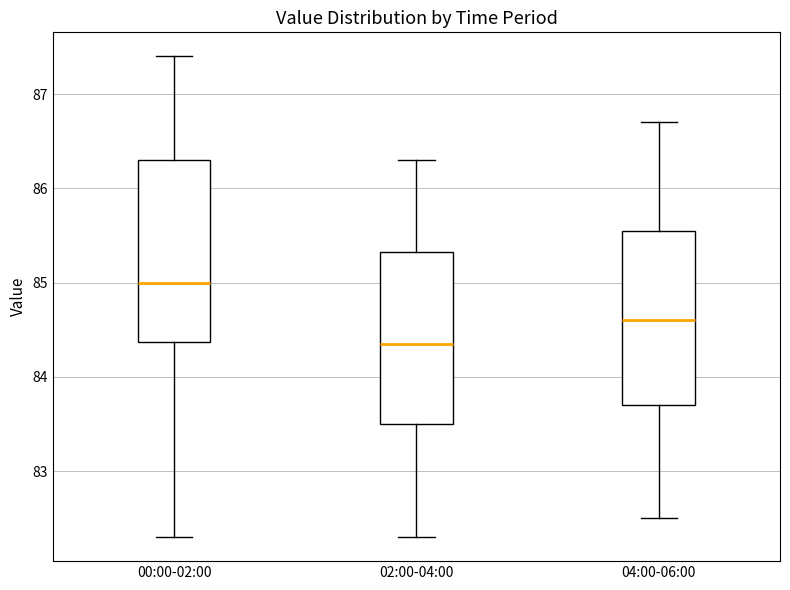

Which box has the highest median line?

00:00-02:00